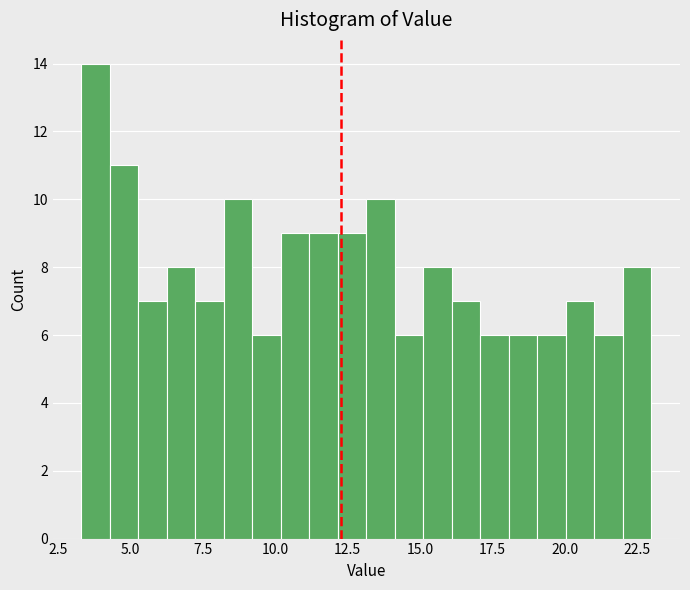

Around what value on the x-axis is the tallest bar? Give the approximate position of its centre, as read against the axis.

4.0